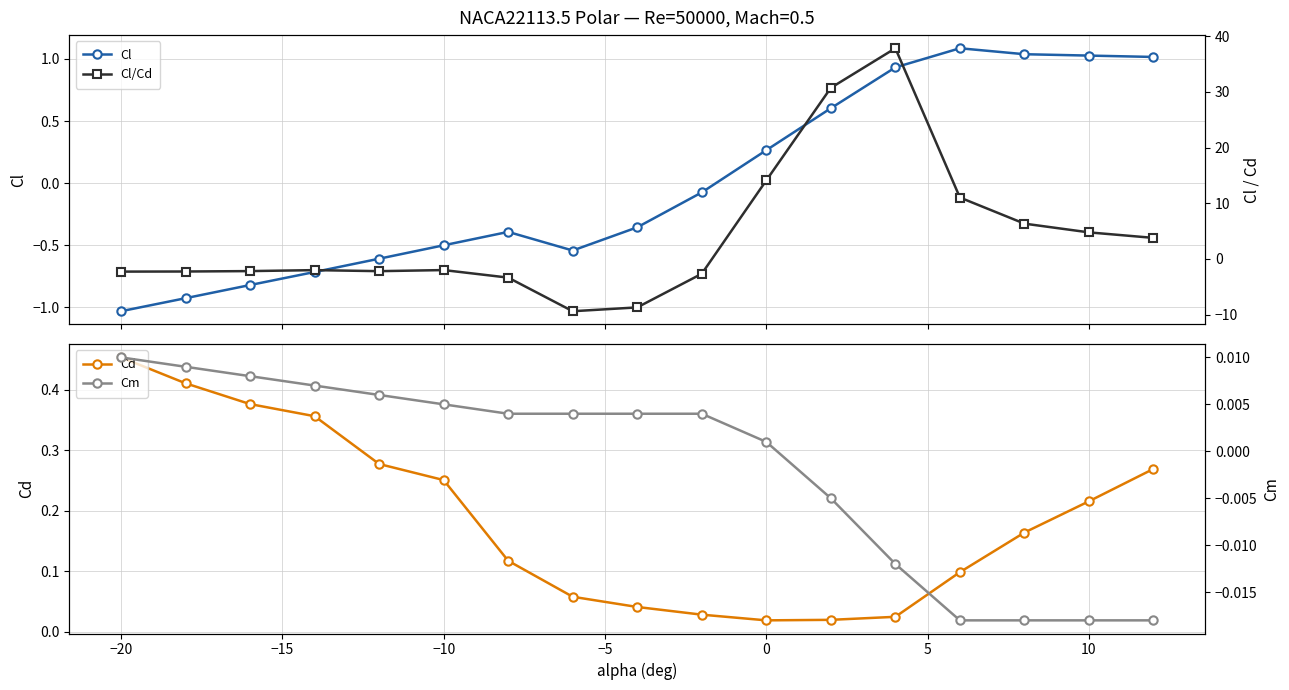

True or false: Cd has more than 2 points higher than both neighbors.

False